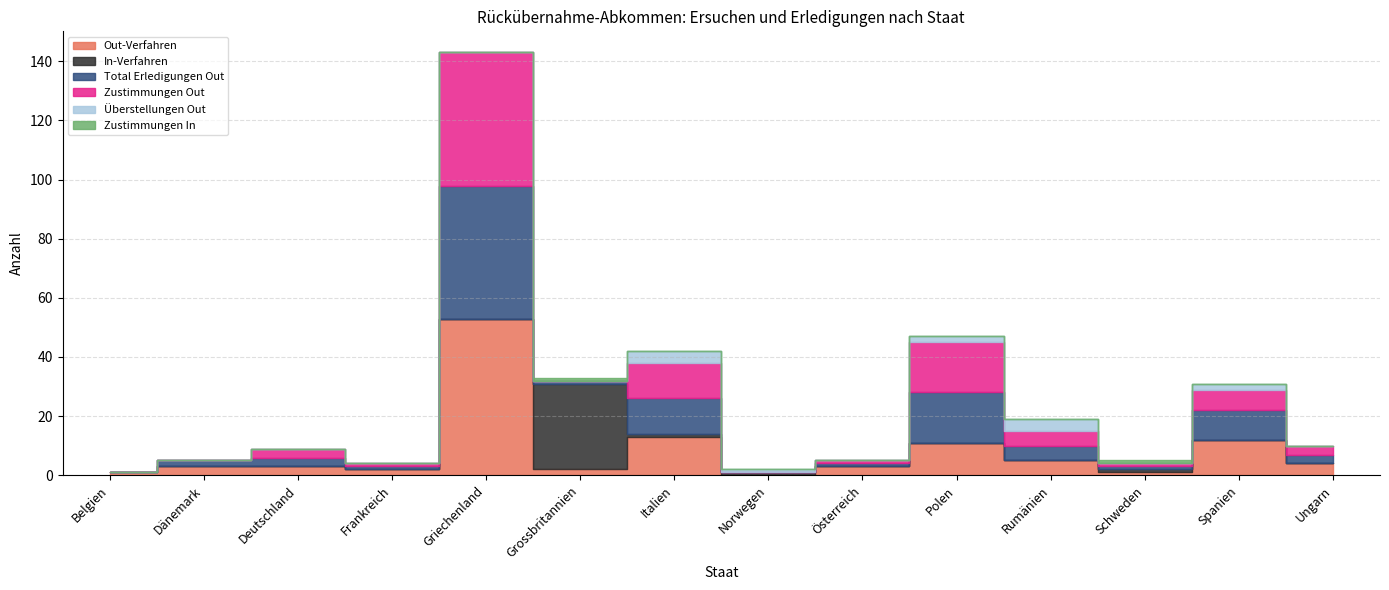

How many lines are shown in the chart?

6